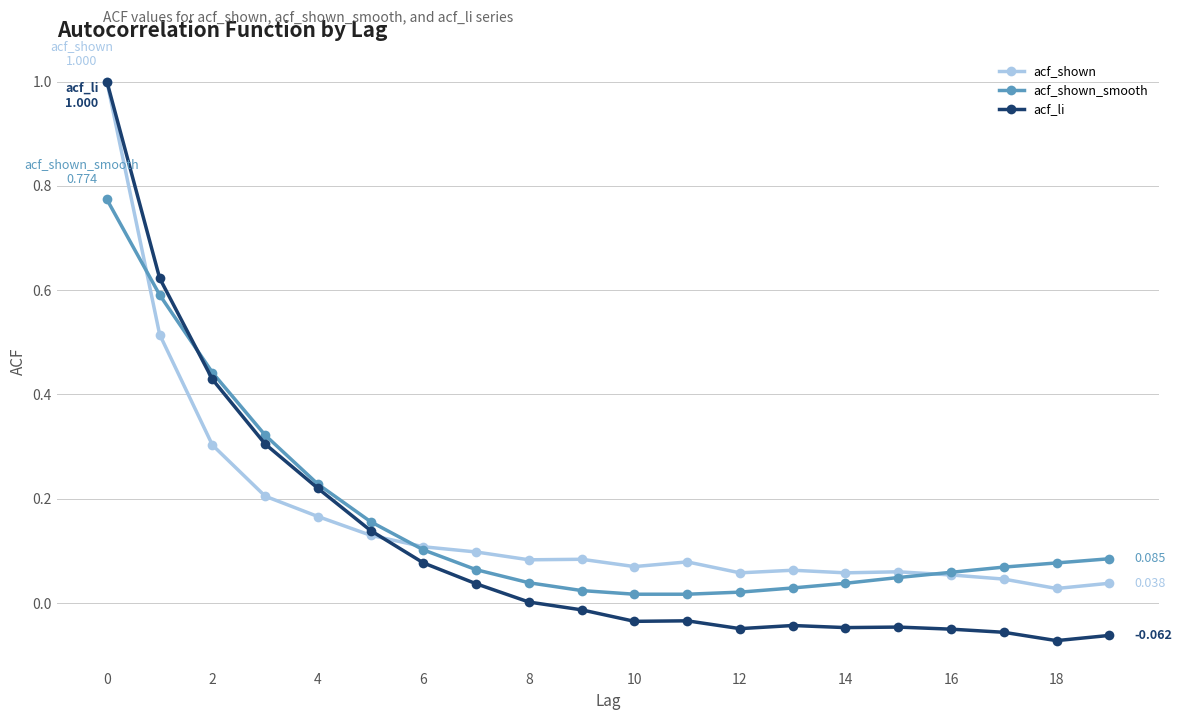

Which category has the lowest value in the acf_li series?

18